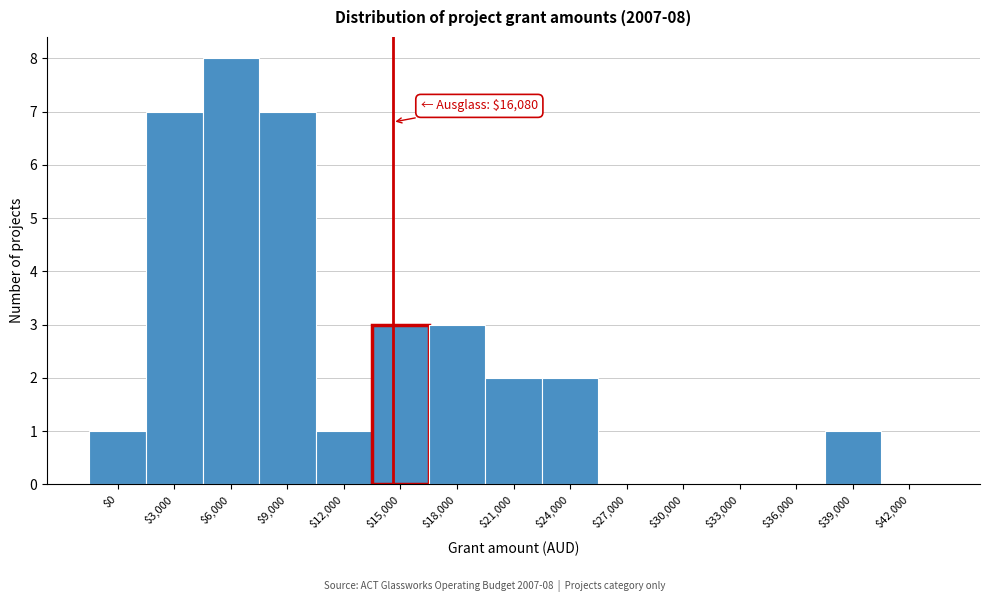

What is the greatest value displayed?

8